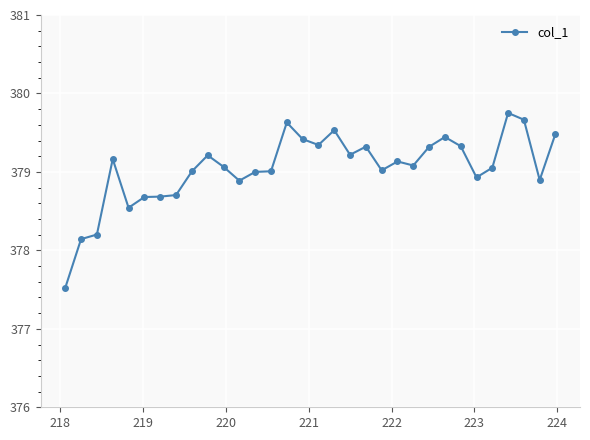

True or false: the data has more than 0 interior local peaks.

True